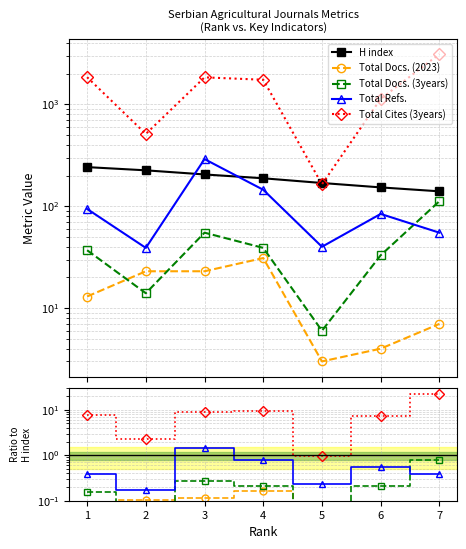

The value of Total Docs. (3years) at 4 is 0.2. True or false?

True